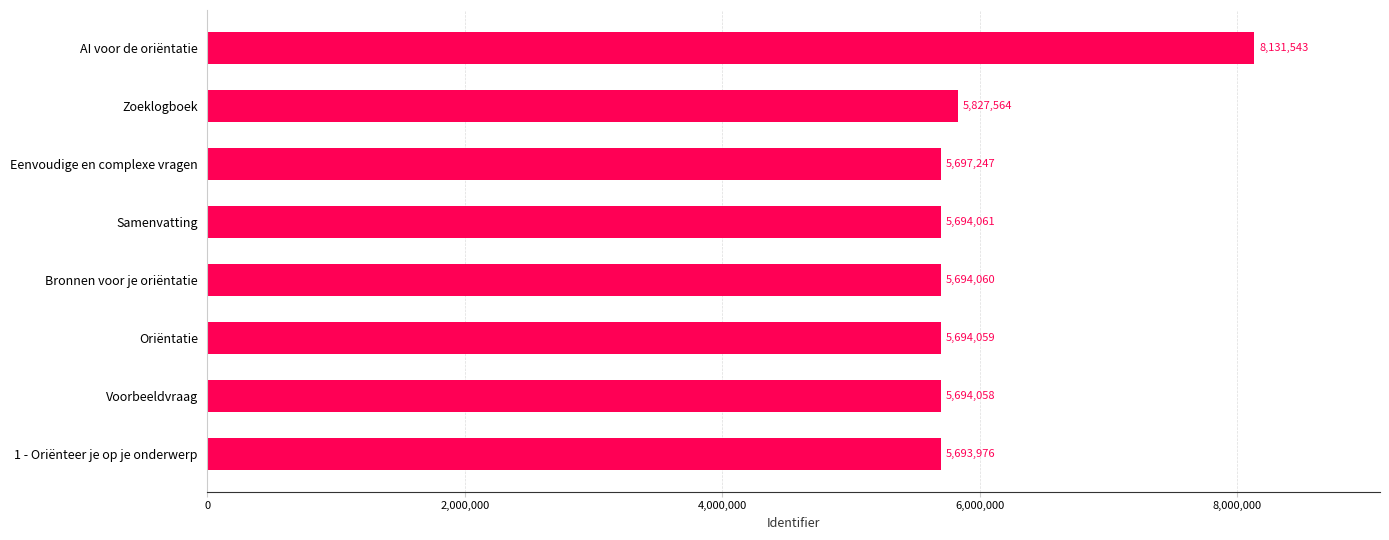

How many data points does each series have?

8